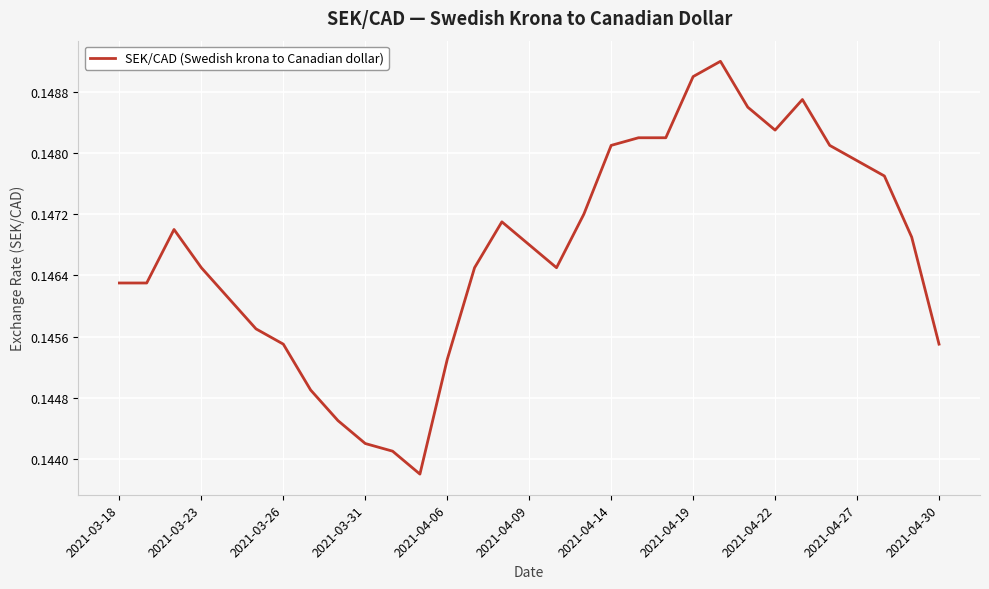

How many interior local peaks (higher than both neighbors) does the data have?

4